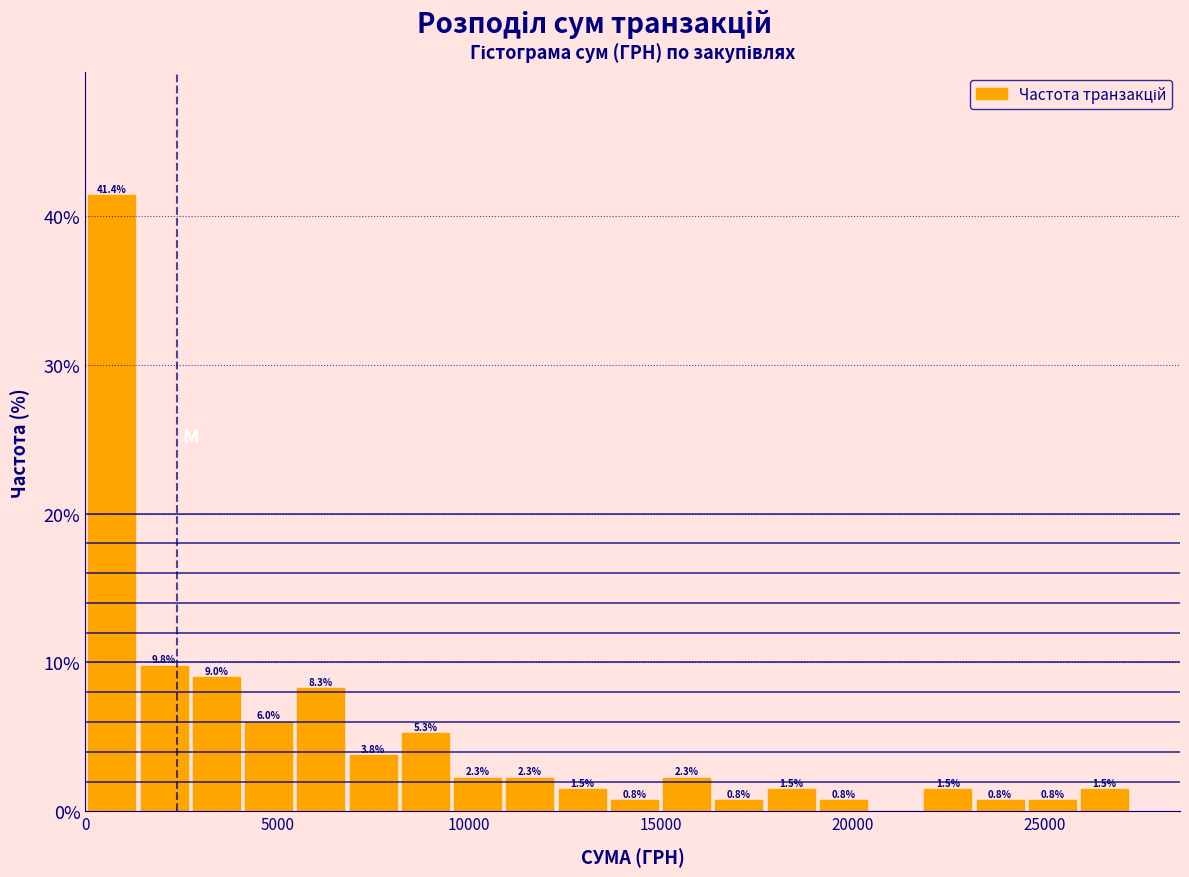

Read against the x-axis, roughly where is the centre of the tallest bar?

500